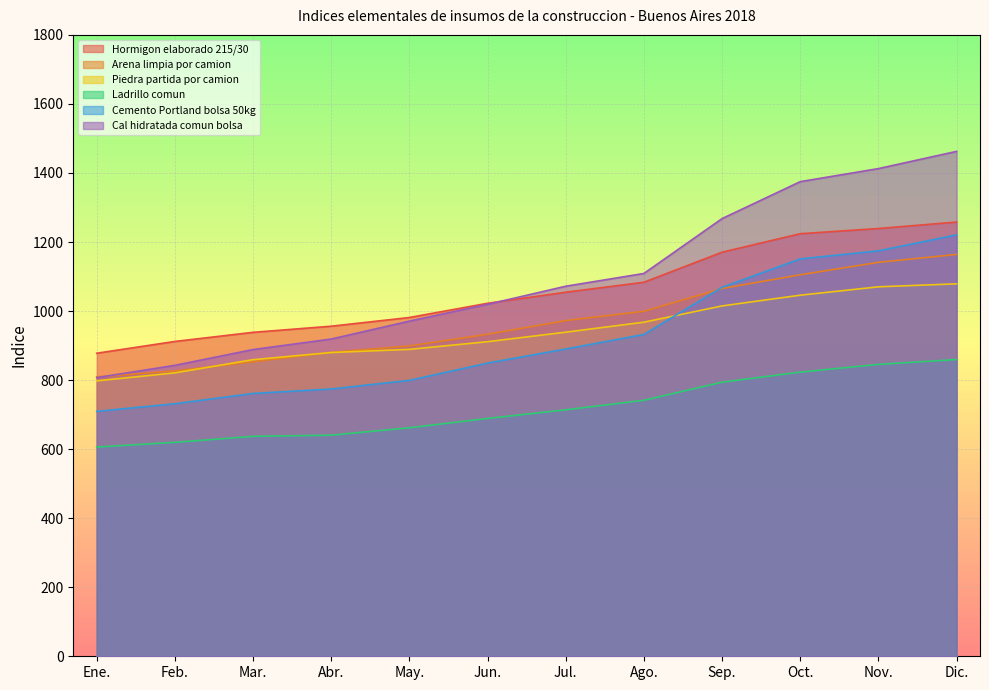

Which category has the highest value across all series?

Dic.